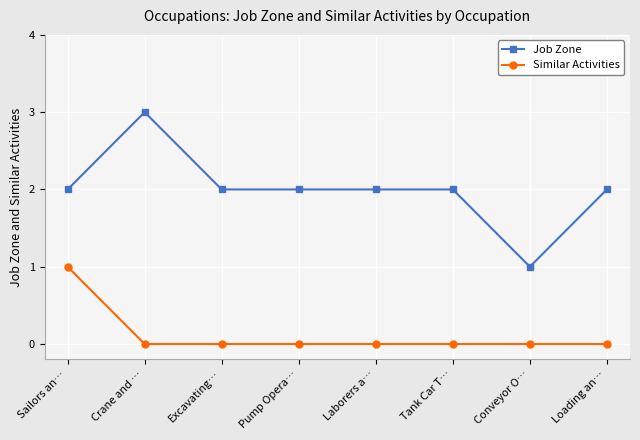

Which series has the largest range (max minus min)?

Job Zone